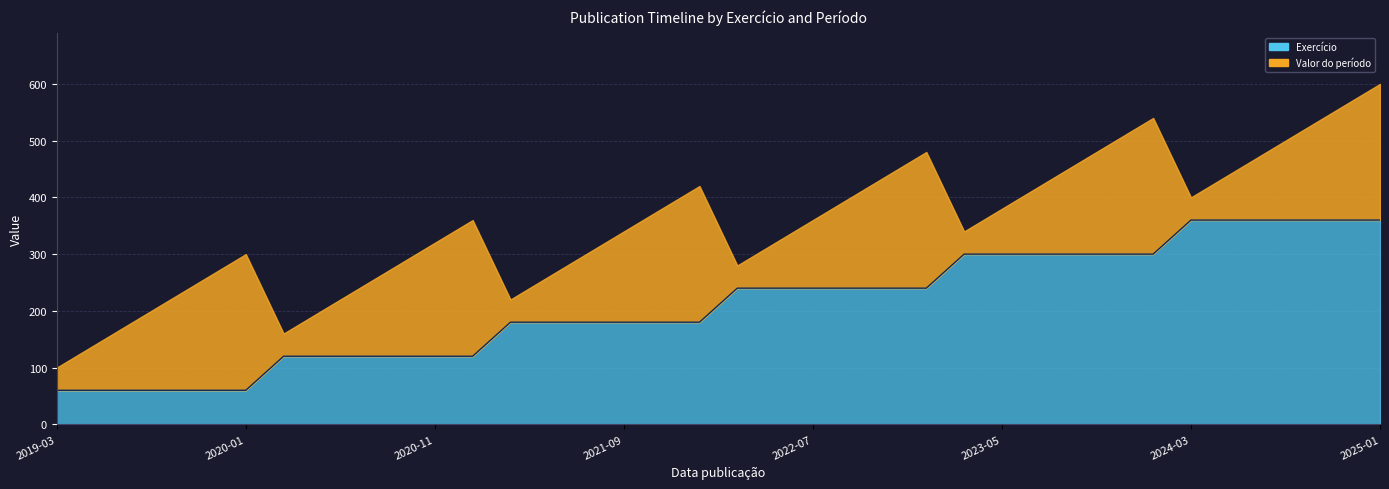

What is the average value?

210